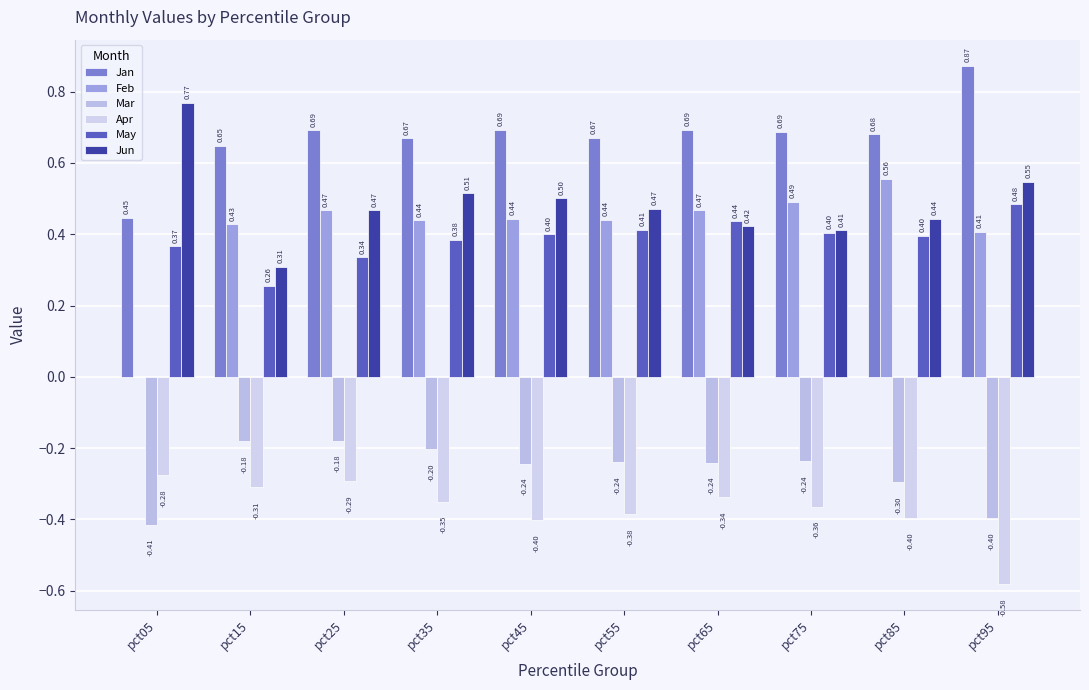

What are all the series names shown in the legend?

Jan, Feb, Mar, Apr, May, Jun